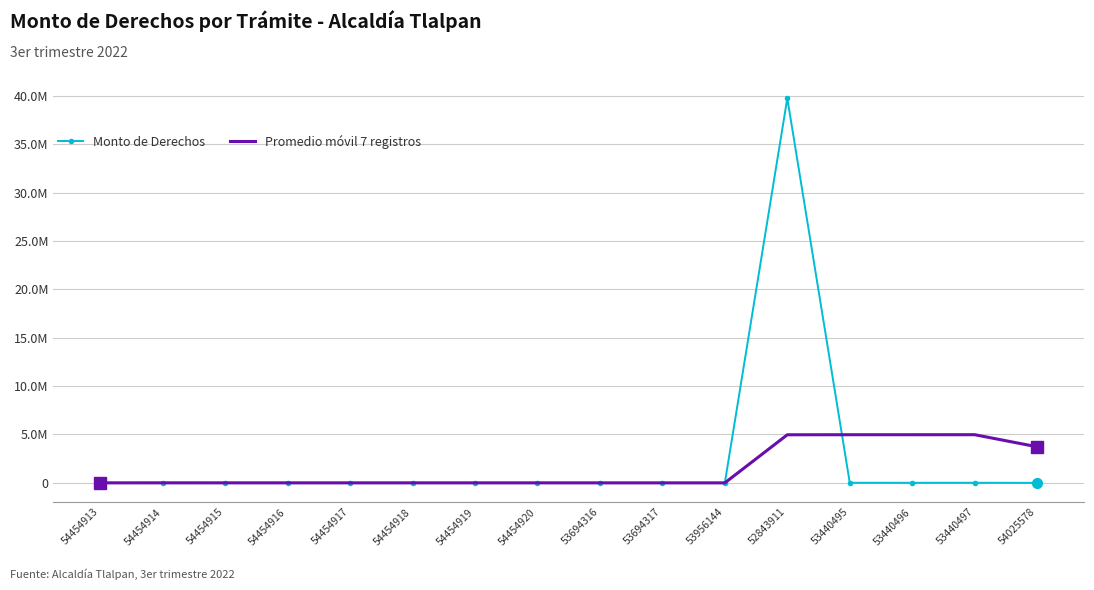

Which series has the largest total across all categories?

Monto de Derechos